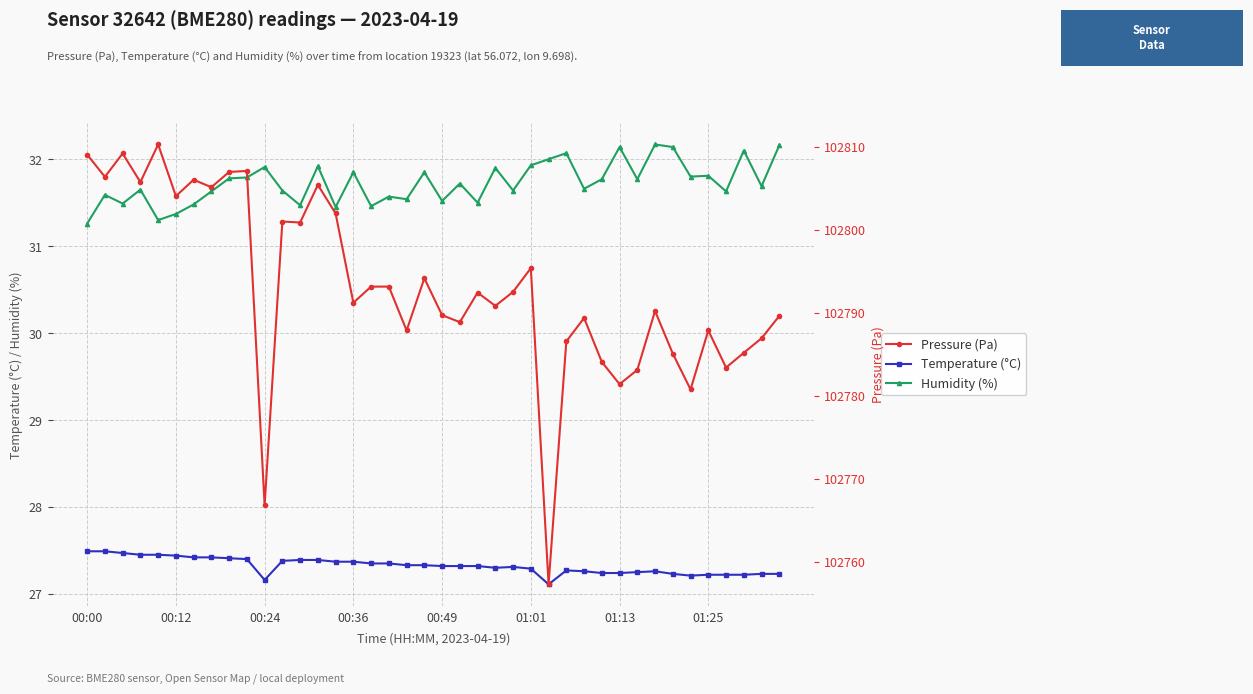

What is the total value across all series at 23?

102850.0